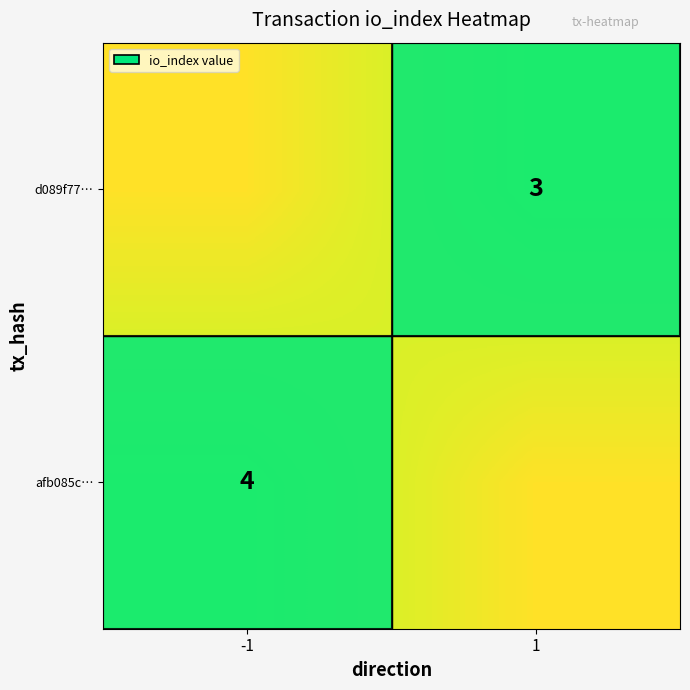

True or false: afb085c… has a value of 4 at -1.

True